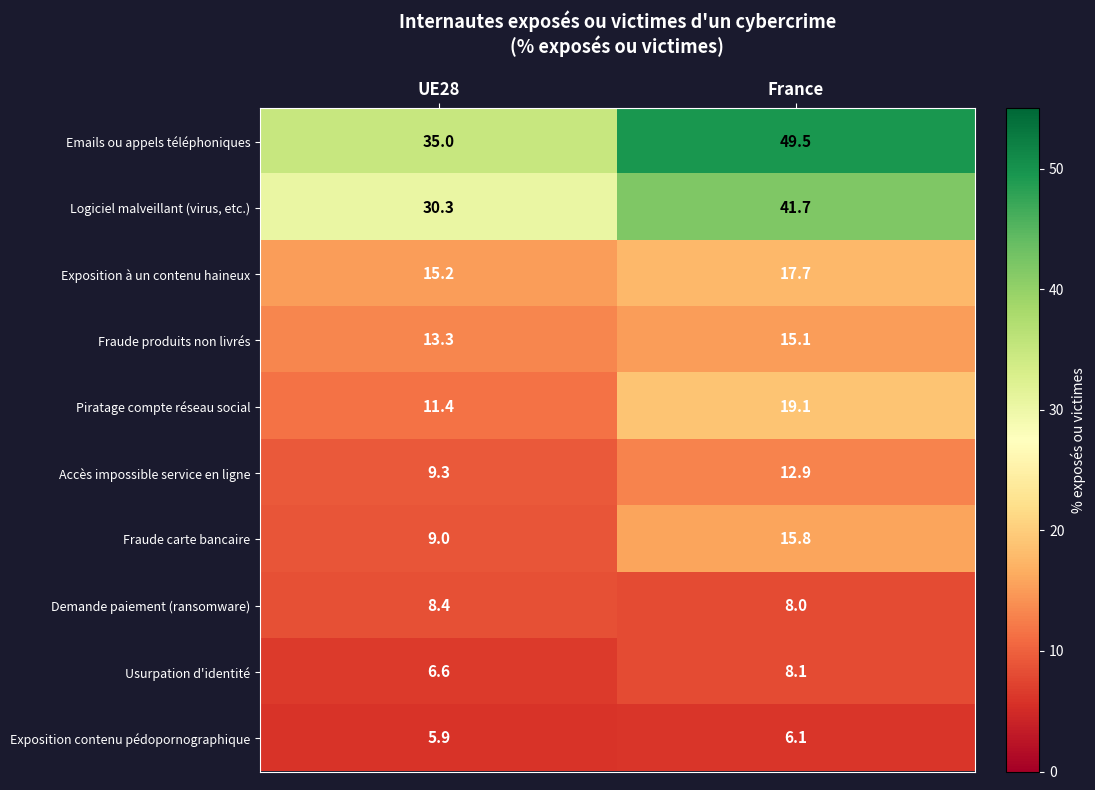

Reading left to right, what are all the values shown in this chart?

Emails ou appels téléphoniques: UE28=35.0	France=49.5
Logiciel malveillant (virus, etc.): UE28=30.3	France=41.7
Exposition à un contenu haineux: UE28=15.2	France=17.7
Fraude produits non livrés: UE28=13.3	France=15.1
Piratage compte réseau social: UE28=11.4	France=19.1
Accès impossible service en ligne: UE28=9.3	France=12.9
Fraude carte bancaire: UE28=9.0	France=15.8
Demande paiement (ransomware): UE28=8.4	France=8.0
Usurpation d'identité: UE28=6.6	France=8.1
Exposition contenu pédopornographique: UE28=5.9	France=6.1